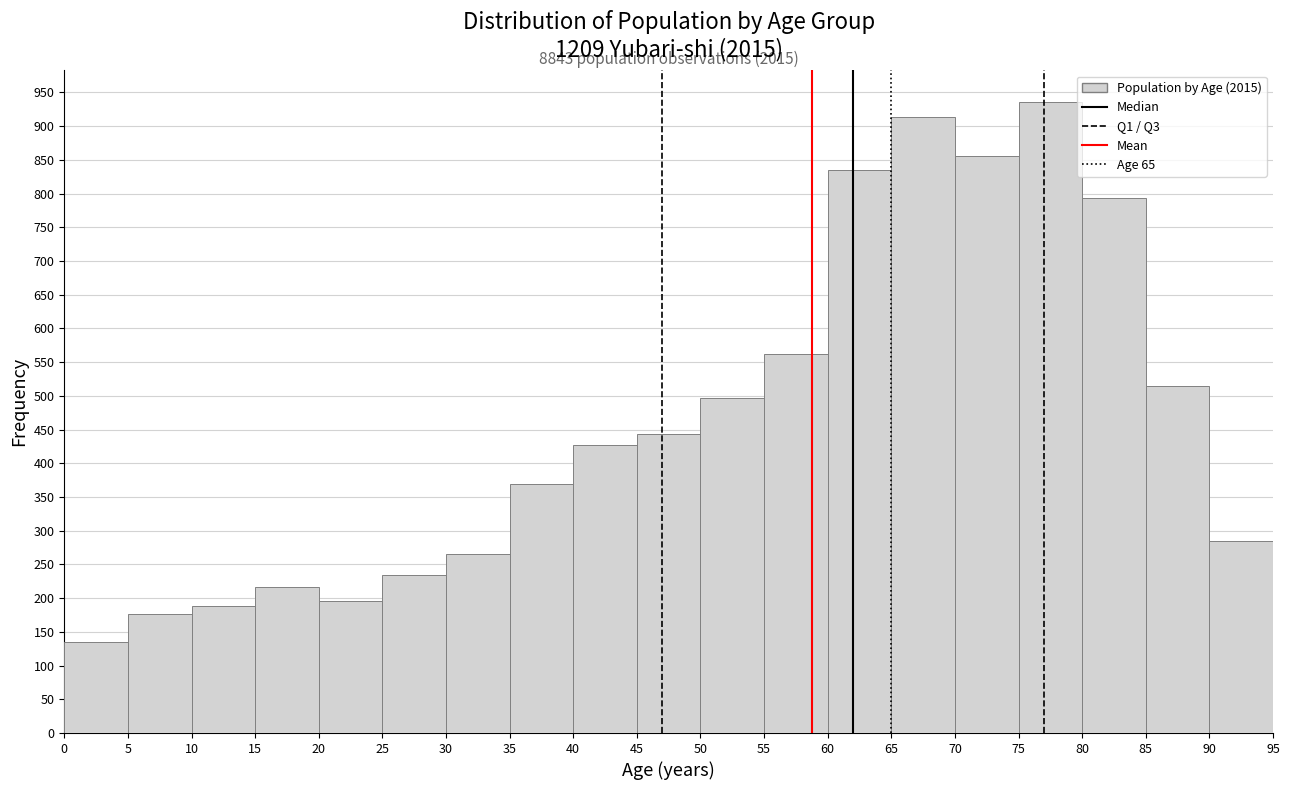

Over which range of the x-axis is the bar tallest?

75 to 80